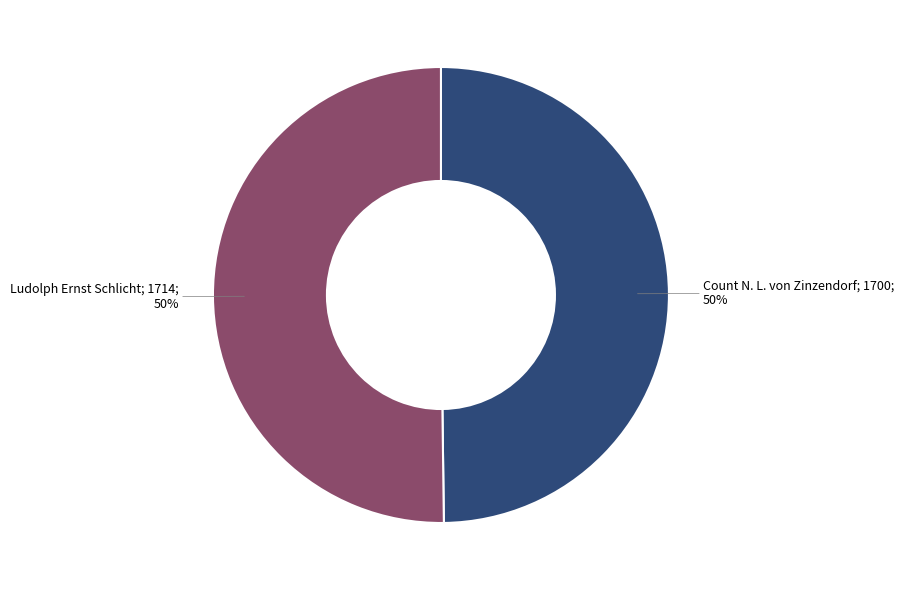

How many segments does this pie chart have?

2